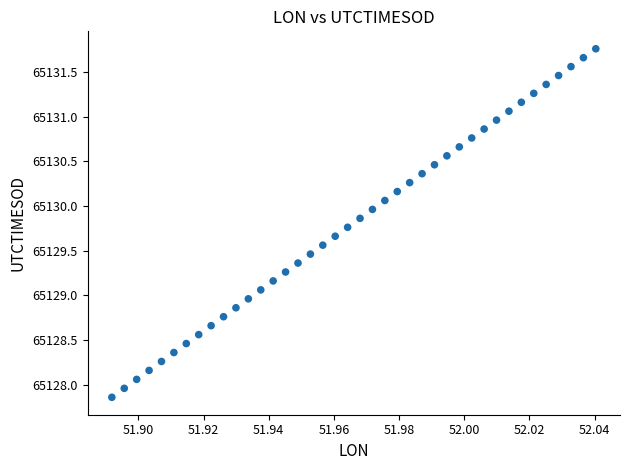

What is the range of Y values (max minus min)?

3.9